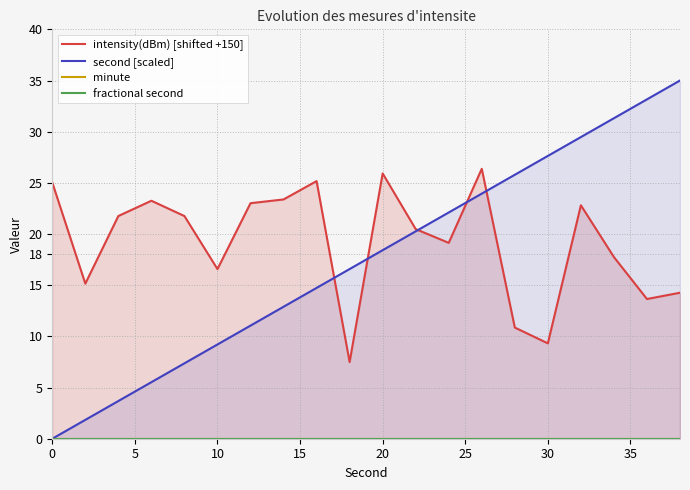

Count the number of data series in this chart.

4